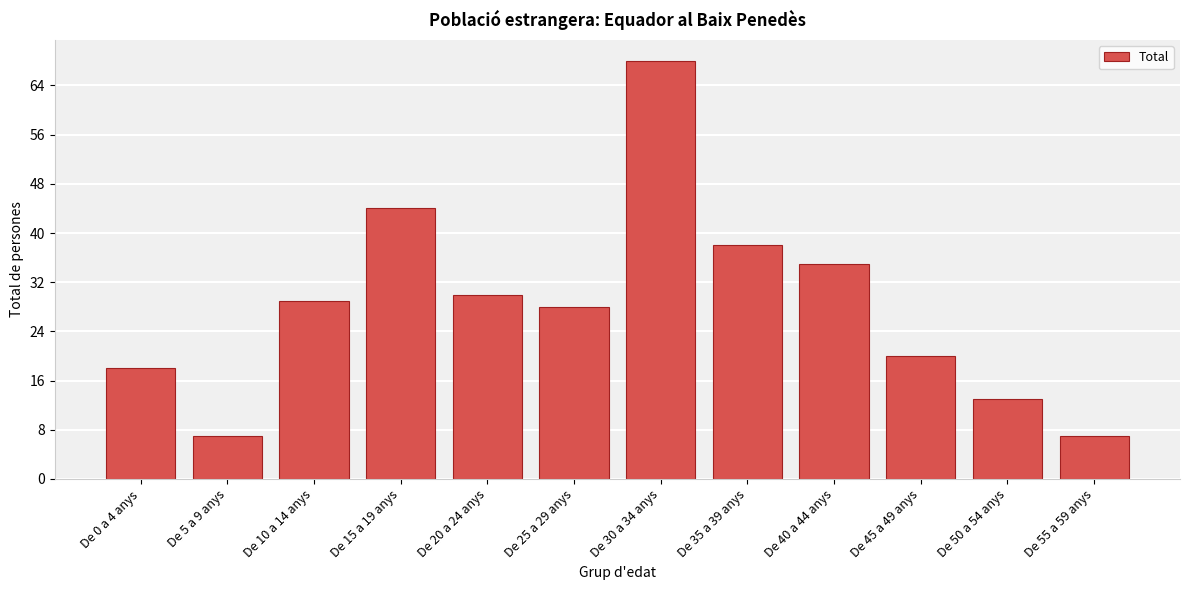

Reading left to right, transcribe all the data shown in this chart.

De 0 a 4 anys=18	De 5 a 9 anys=7	De 10 a 14 anys=29	De 15 a 19 anys=44	De 20 a 24 anys=30	De 25 a 29 anys=28	De 30 a 34 anys=68	De 35 a 39 anys=38	De 40 a 44 anys=35	De 45 a 49 anys=20	De 50 a 54 anys=13	De 55 a 59 anys=7